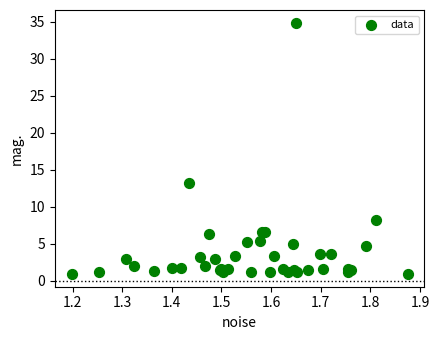

What Y value in the scatter plot is closest to 17?

13.2